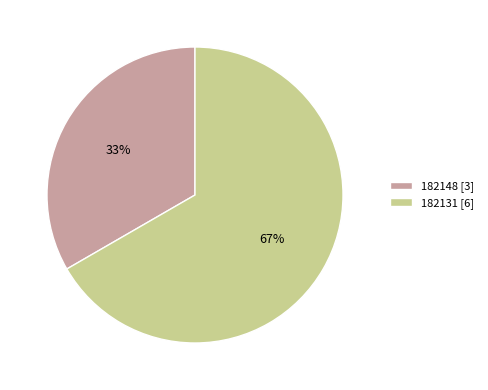

What is the ratio of the value at 182131 to the value at 182148?

2.0